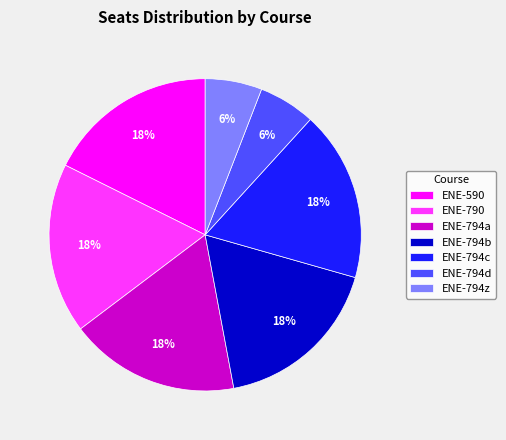

True or false: ENE-794z accounts for 17% of the total.

False